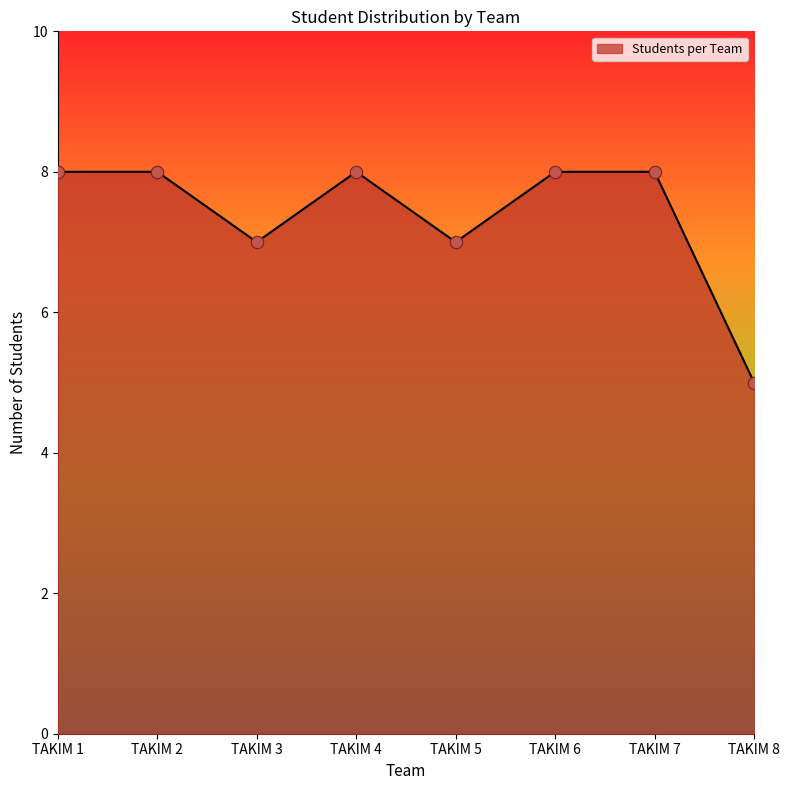

Which has a higher value, TAKIM 5 or TAKIM 6?

TAKIM 6